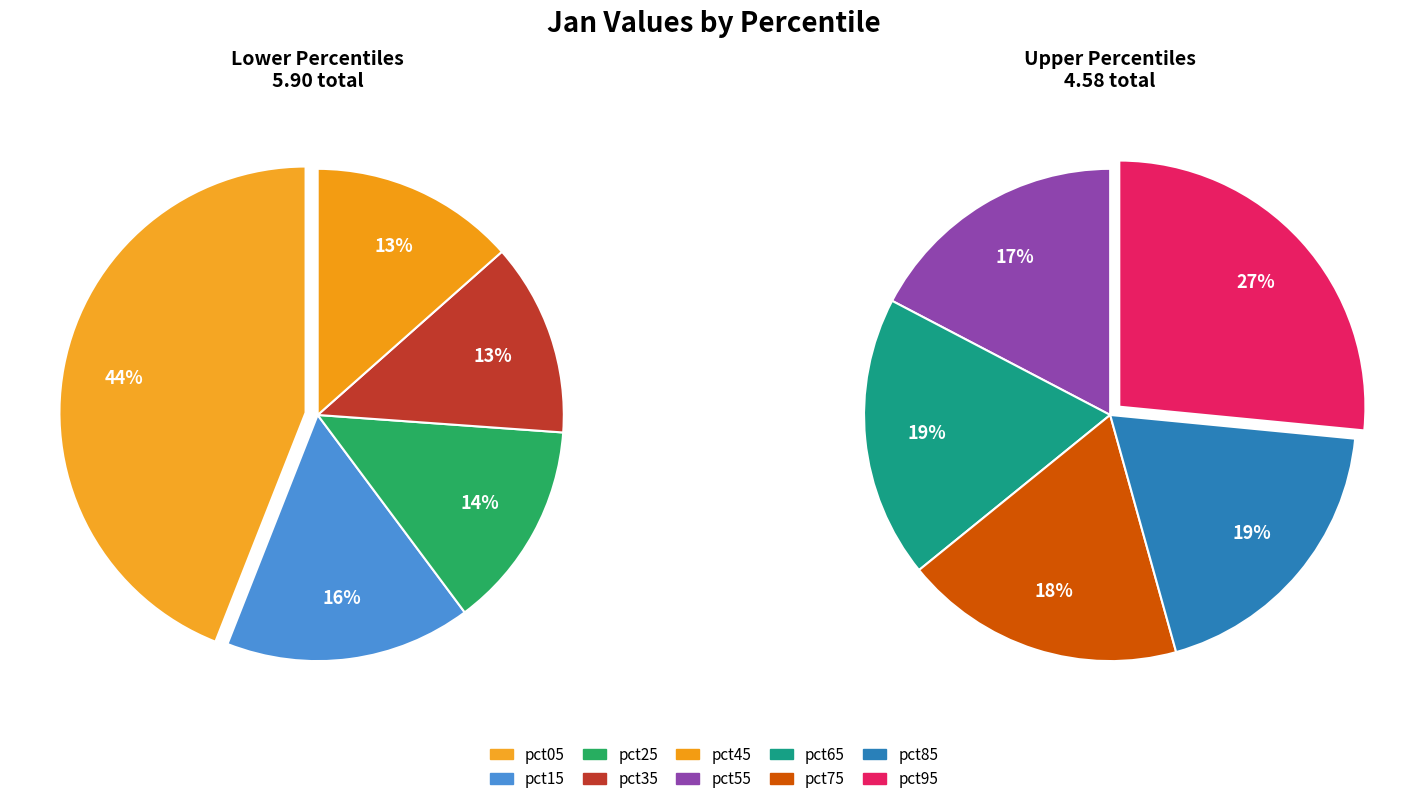

Does any single category account for the majority?

No